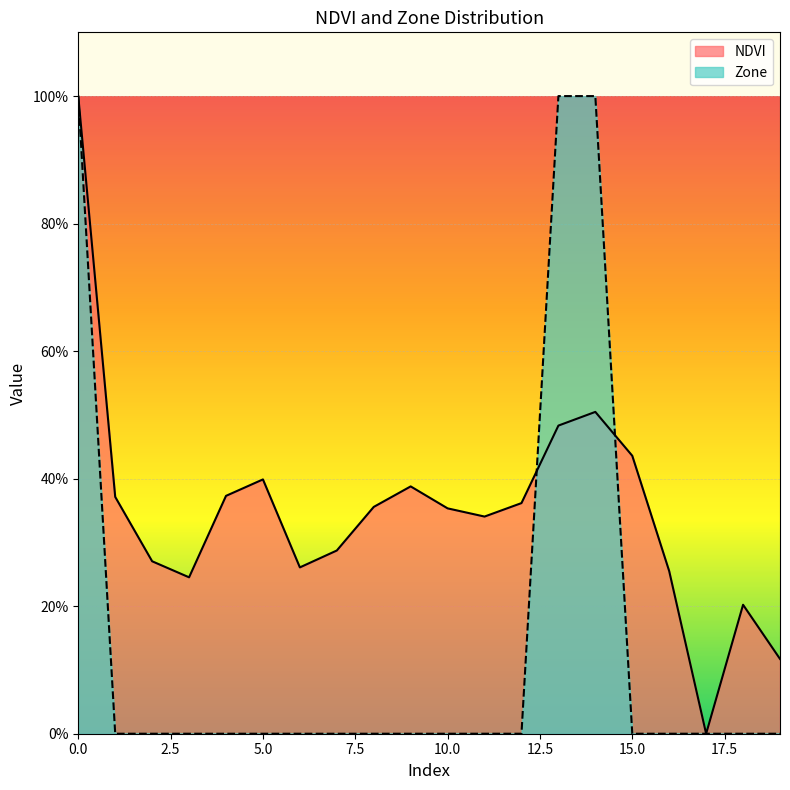

How many values in the Zone series exceed 0?

3